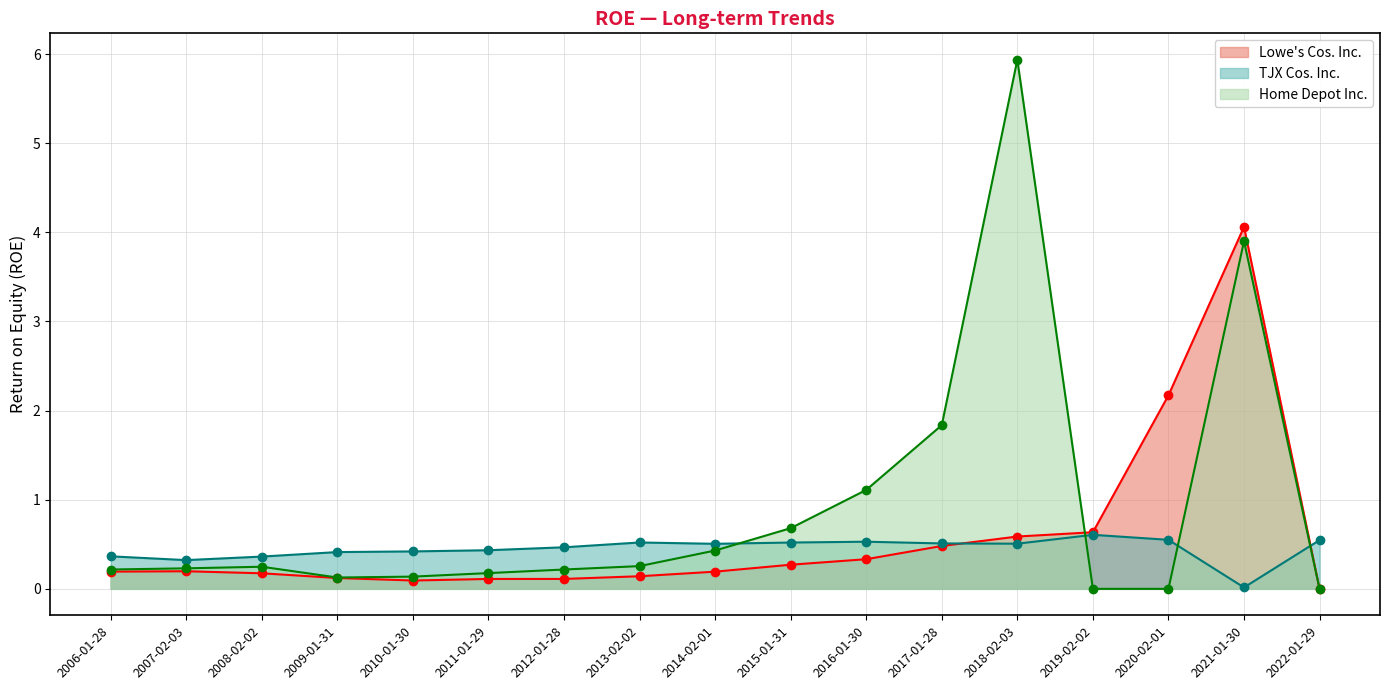

The Home Depot Inc. series shows 3.1 at 2022-01-29. True or false?

False